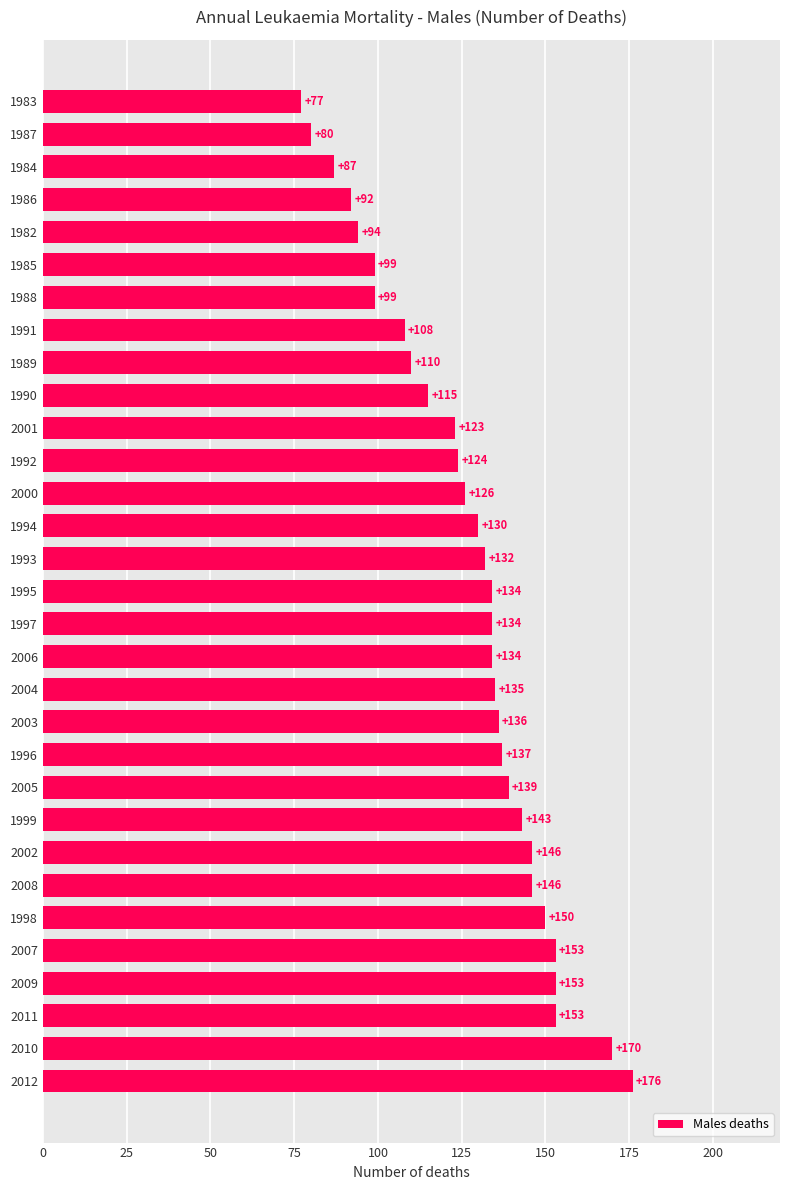

Is it true that the value at 1985 is 99?

True